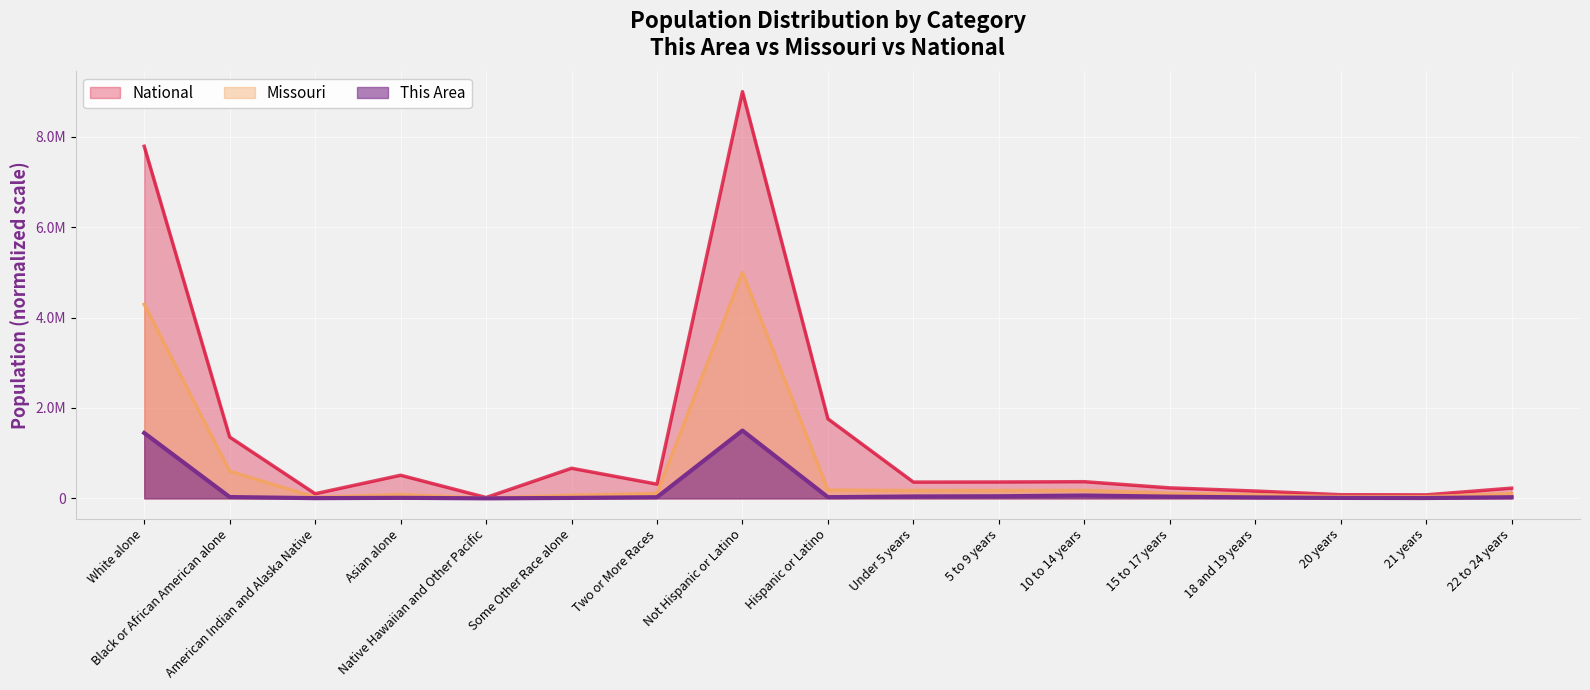

Reading left to right, transcribe all the data shown in this chart.

This Area: 1446608.5	28710.5	4533.2	11585.0	251.8	9318.3	24932.8	1500000.0	25940.2	41302.9	46088.0	62709.9	38028.9	20147.8	9570.2	7051.7	24681.0
Missouri: 4292224.5	600187.1	23696.2	84898.9	5419.4	69642.2	107842.1	5000000.0	183910.3	172707.9	172762.5	175897.6	110245.8	77532.8	37845.9	36395.1	105621.0
National: 7790279.2	1356590.6	102181.6	511361.4	18818.1	665844.6	313943.9	9000000.0	1759019.5	359606.5	362053.2	368682.1	231952.4	161952.4	80439.2	77473.0	225904.7